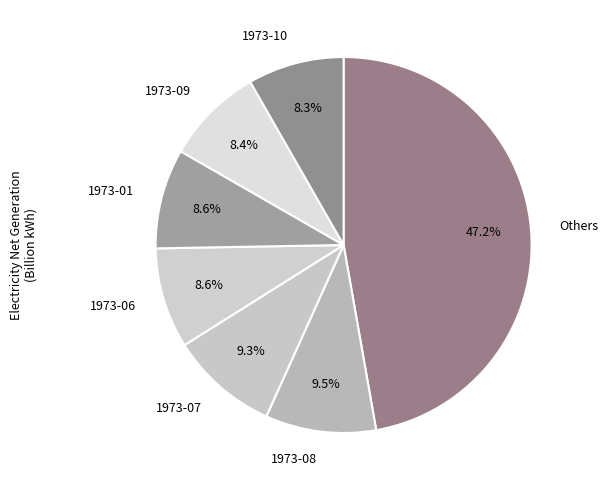

How many slices are in this pie chart?

7